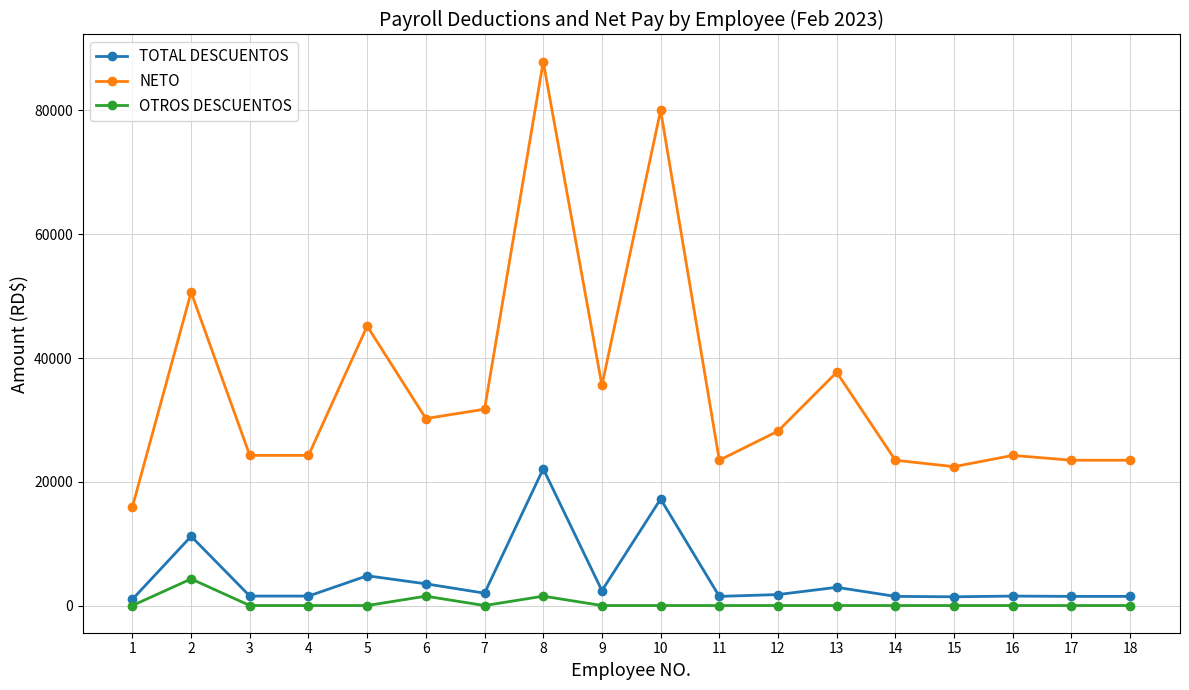

What value does the OTROS DESCUENTOS series have at 17?

25.0